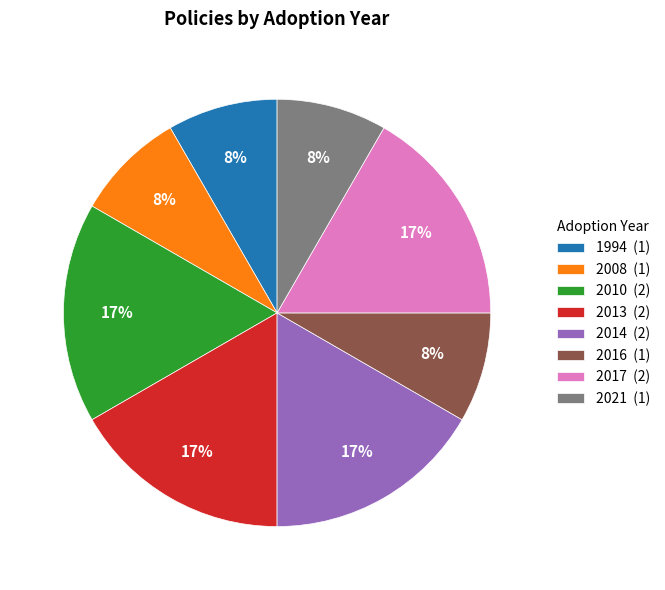

Does 2010 (2) represent more than half of the total?

No